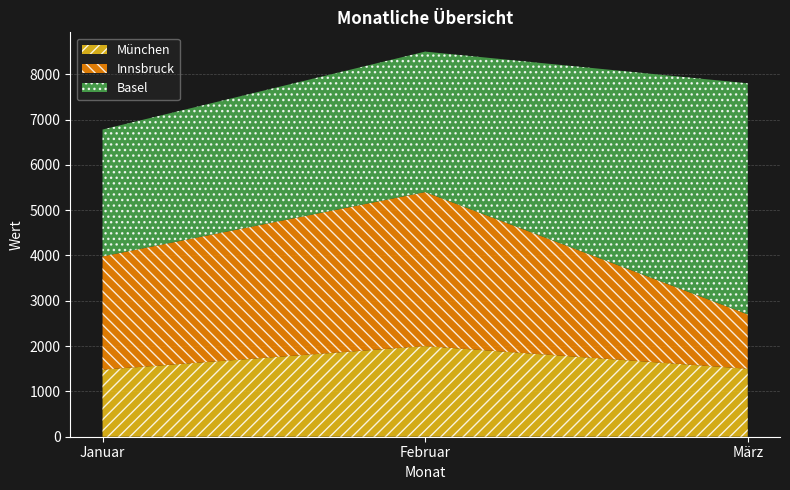

Is it true that Innsbruck equals 795 at März?

False